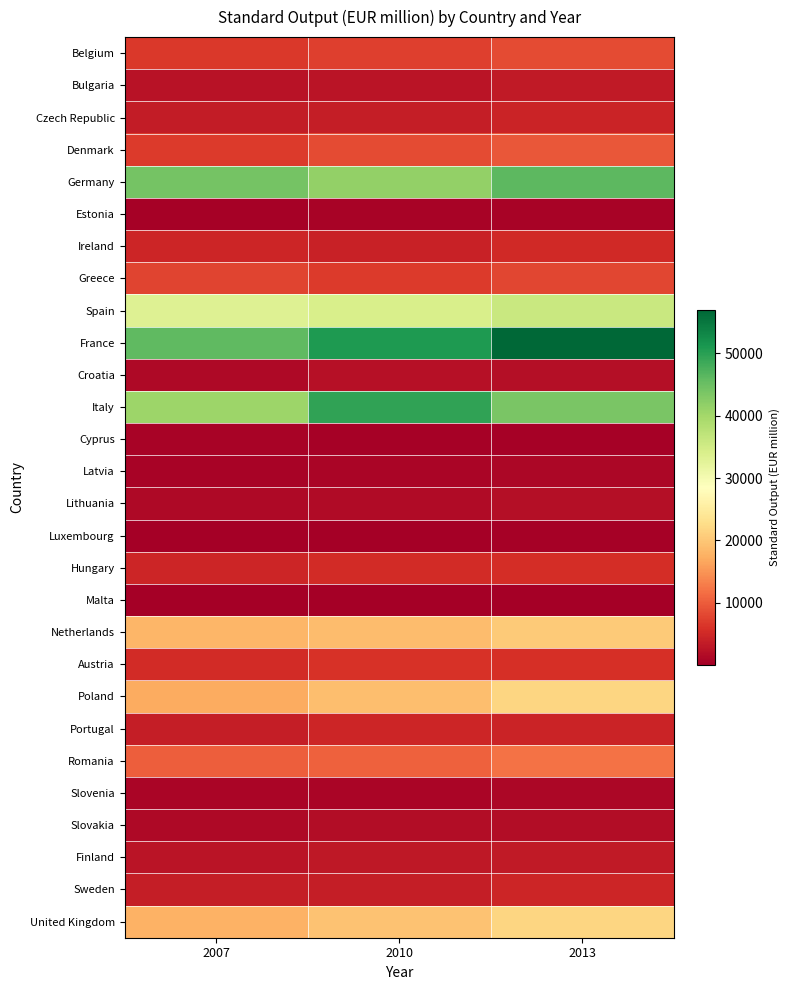

How many distinct data groups are displayed?

28